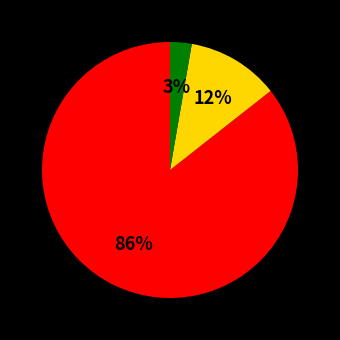

To the nearest percent, what is the average slice percentage?

33%